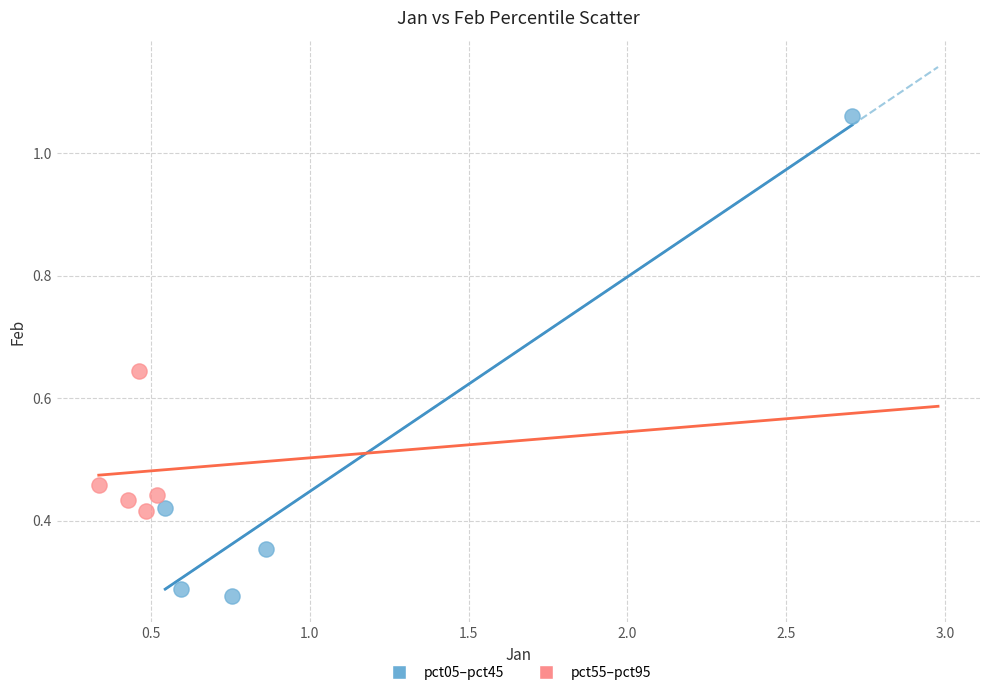

Which series reaches the maximum Y coordinate?

pct05–pct45